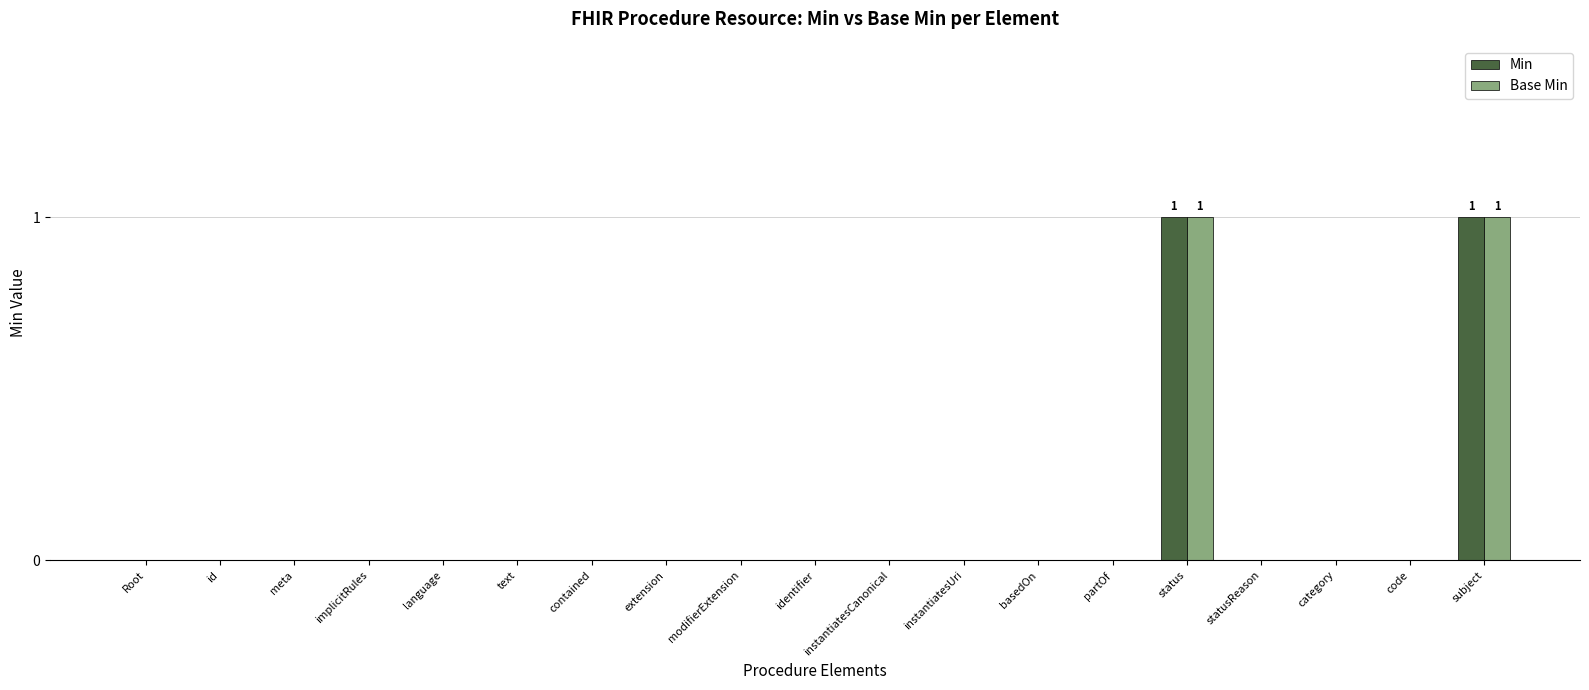

Reading left to right, extract all data points from this chart.

Min: 0	0	0	0	0	0	0	0	0	0	0	0	0	0	1	0	0	0	1
Base Min: 0	0	0	0	0	0	0	0	0	0	0	0	0	0	1	0	0	0	1